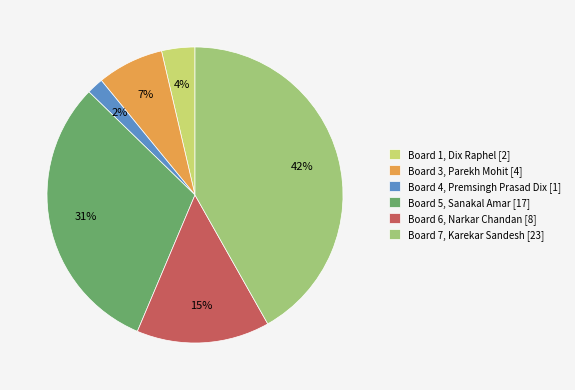

Combined, do Board 4, Premsingh Prasad Dix [1] and Board 5, Sanakal Amar [17] account for over 50%?

No